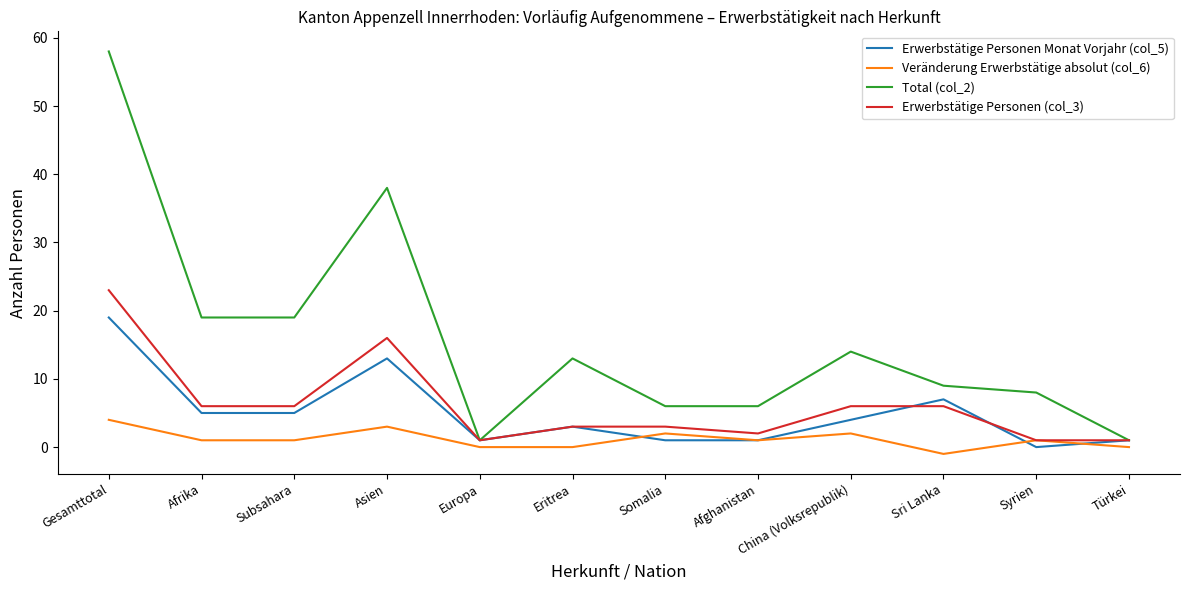

What is the average value of the Veränderung Erwerbstätige absolut (col_6) series?

1